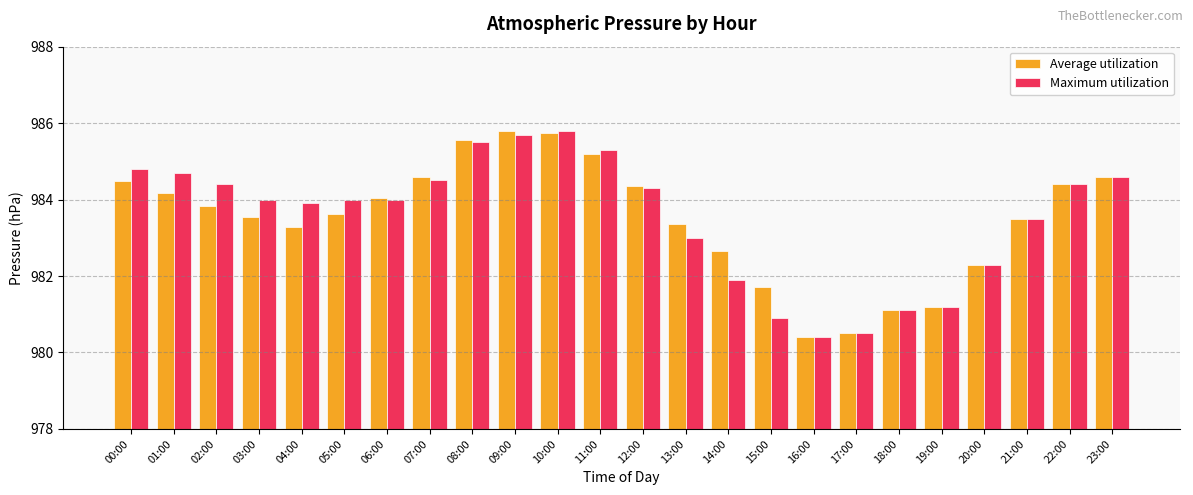

What is the maximum value for Average utilization?

985.8